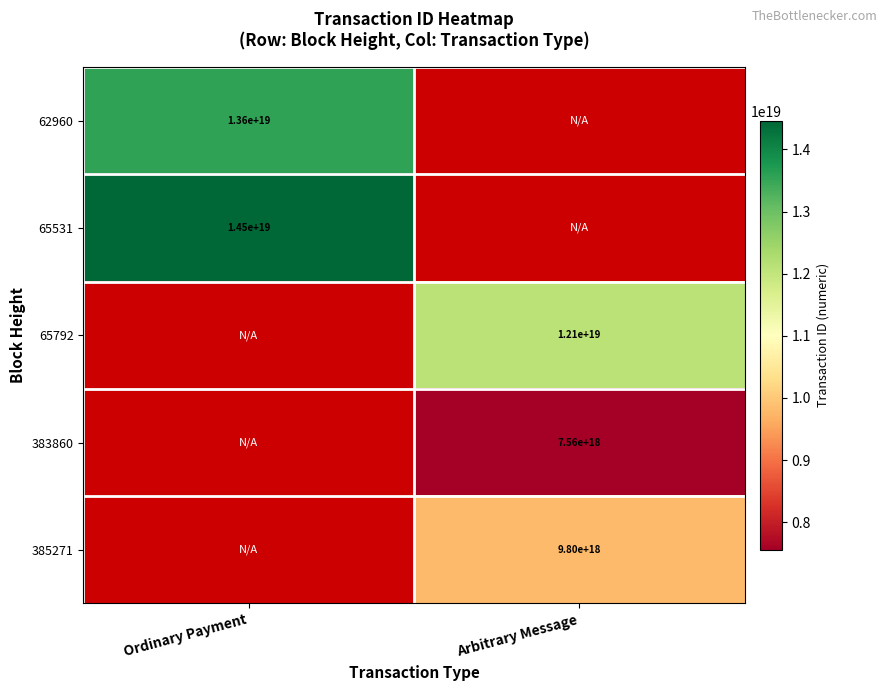

How many distinct data groups are displayed?

5